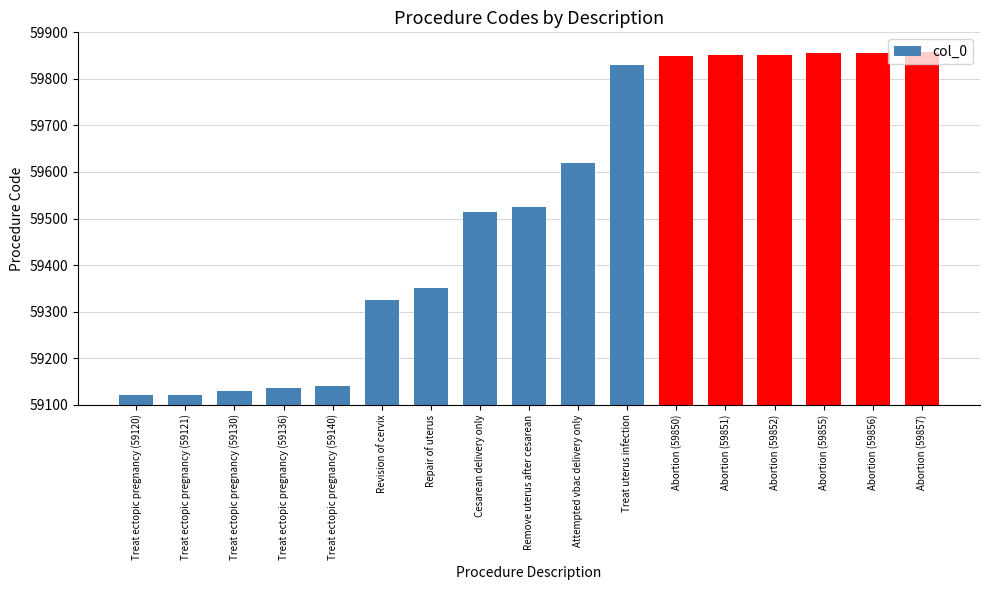

What is the greatest value displayed?

59857